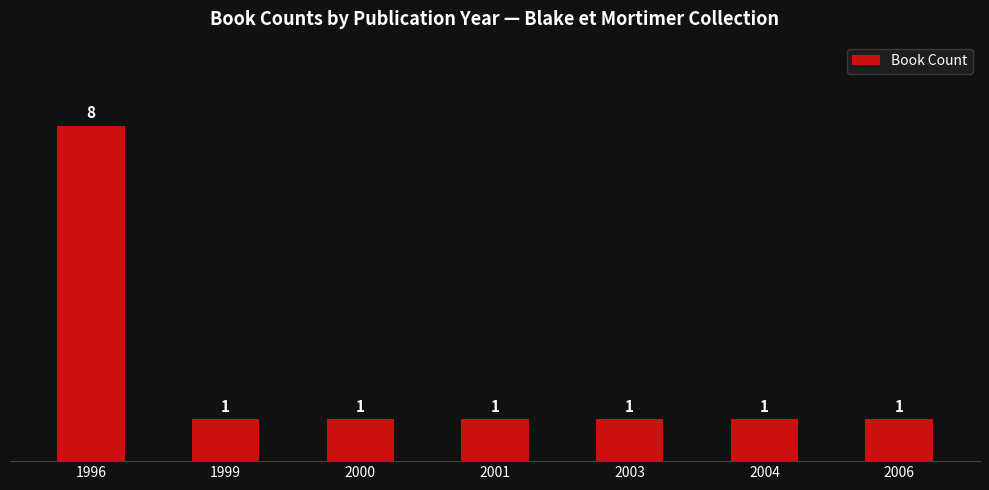

Which label corresponds to the largest value in the chart?

1996